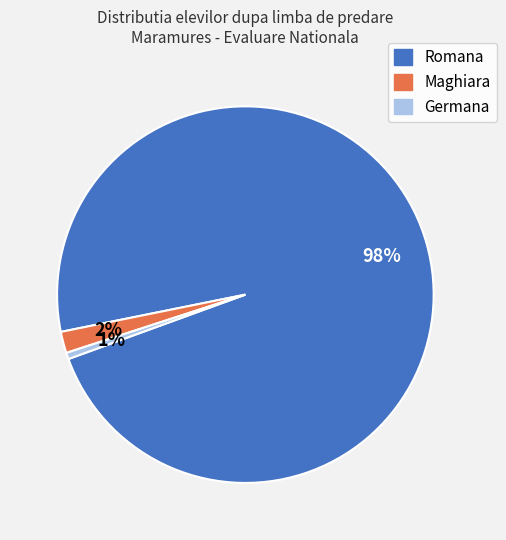

Combined, do Romana and Germana account for over 50%?

Yes